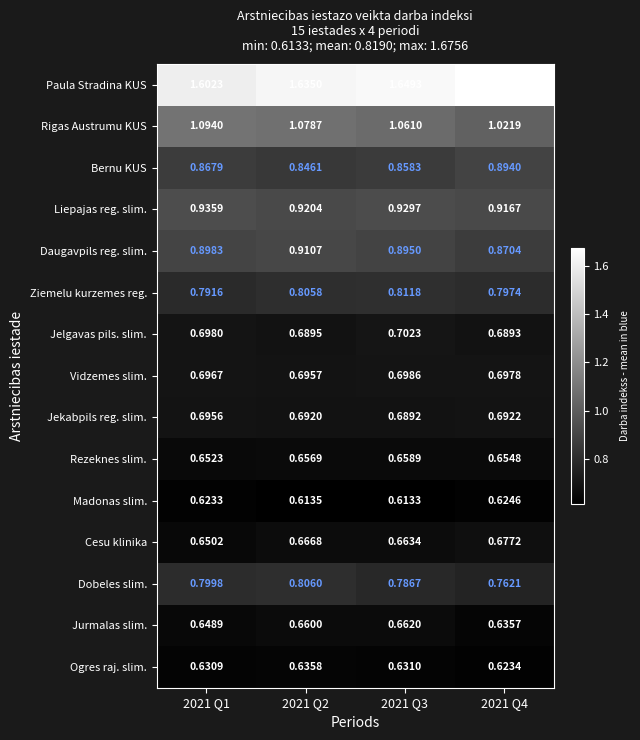

Rank the series at 2021 Q3 from lowest to highest value.

Madonas slim., Ogres raj. slim., Rezeknes slim., Jurmalas slim., Cesu klinika, Jekabpils reg. slim., Vidzemes slim., Jelgavas pils. slim., Dobeles slim., Ziemelu kurzemes reg., Bernu KUS, Daugavpils reg. slim., Liepajas reg. slim., Rigas Austrumu KUS, Paula Stradina KUS